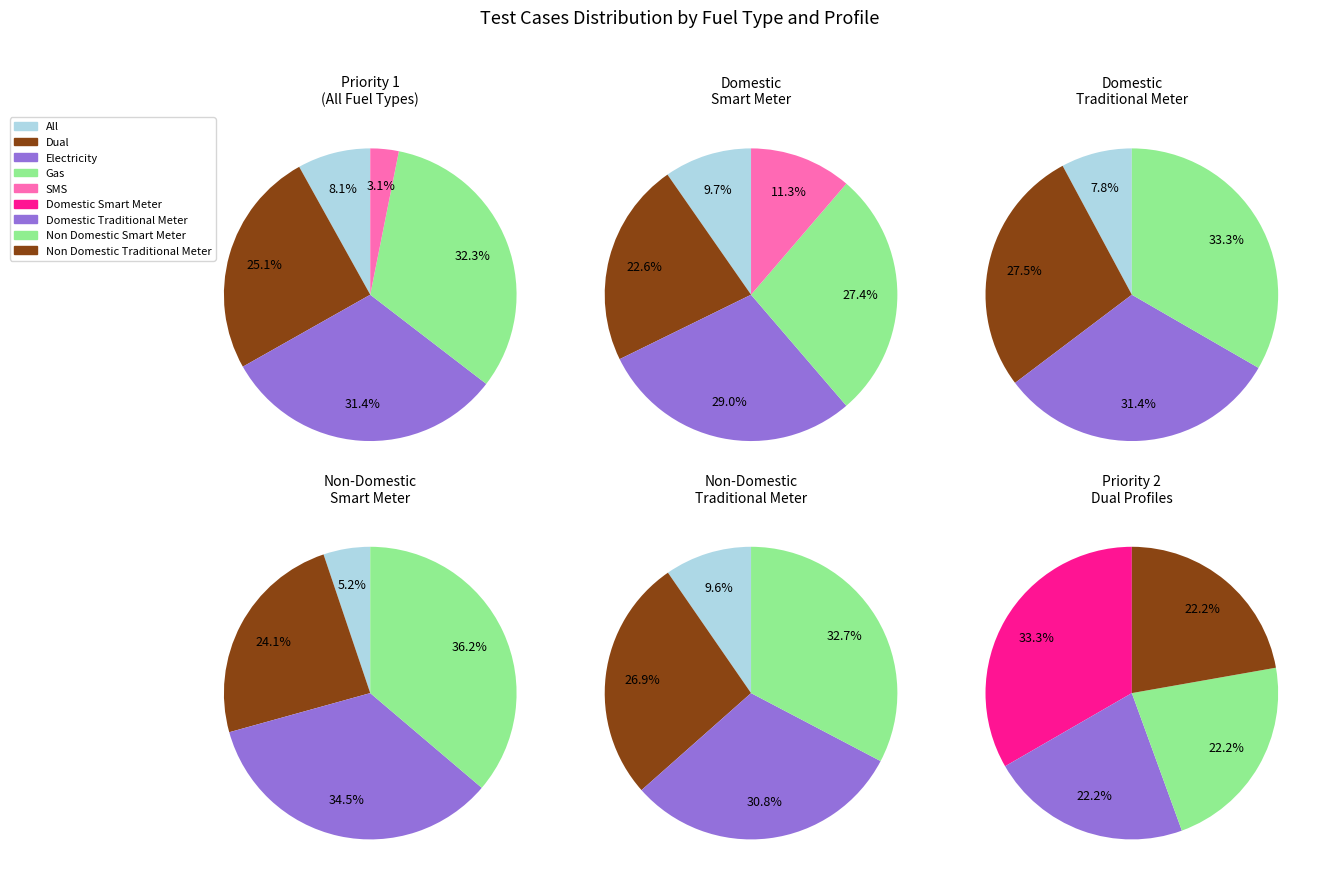

To the nearest percent, what is the difference between the largest and smallest slice percentages?

29%